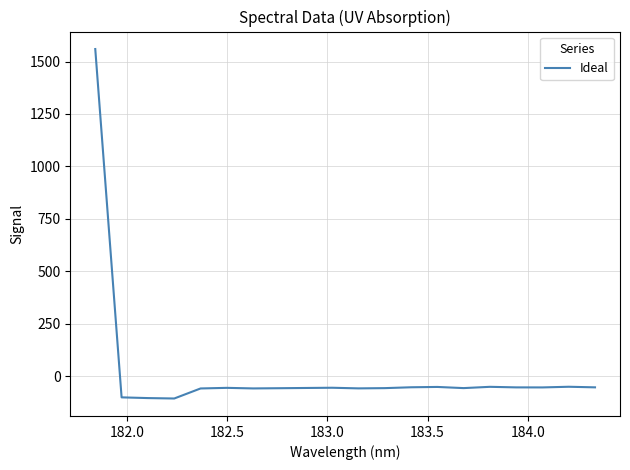

What is the greatest value displayed?

1559.8